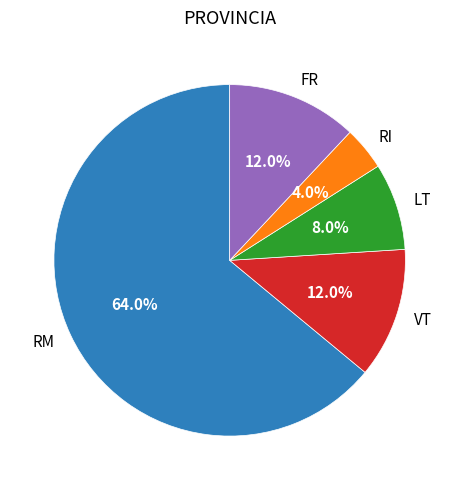

To the nearest percent, what is the difference between the RI and RM slice percentages?

60%